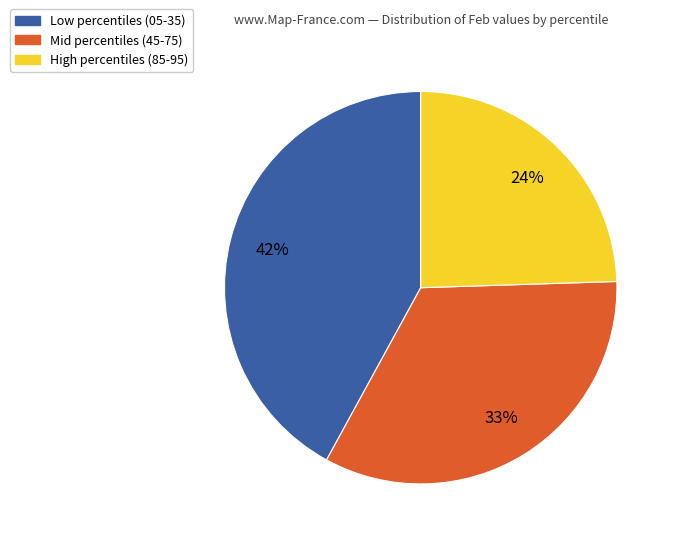

Rank the categories by value from lowest to highest.

High percentiles (85-95), Mid percentiles (45-75), Low percentiles (05-35)